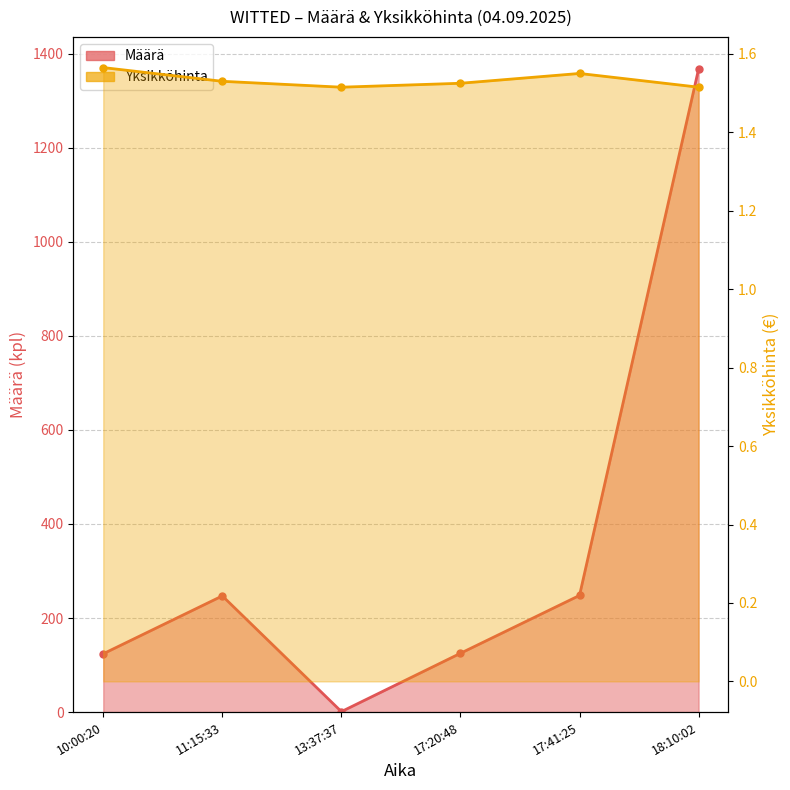

What is the label of the 3rd point from the right?

17:20:48